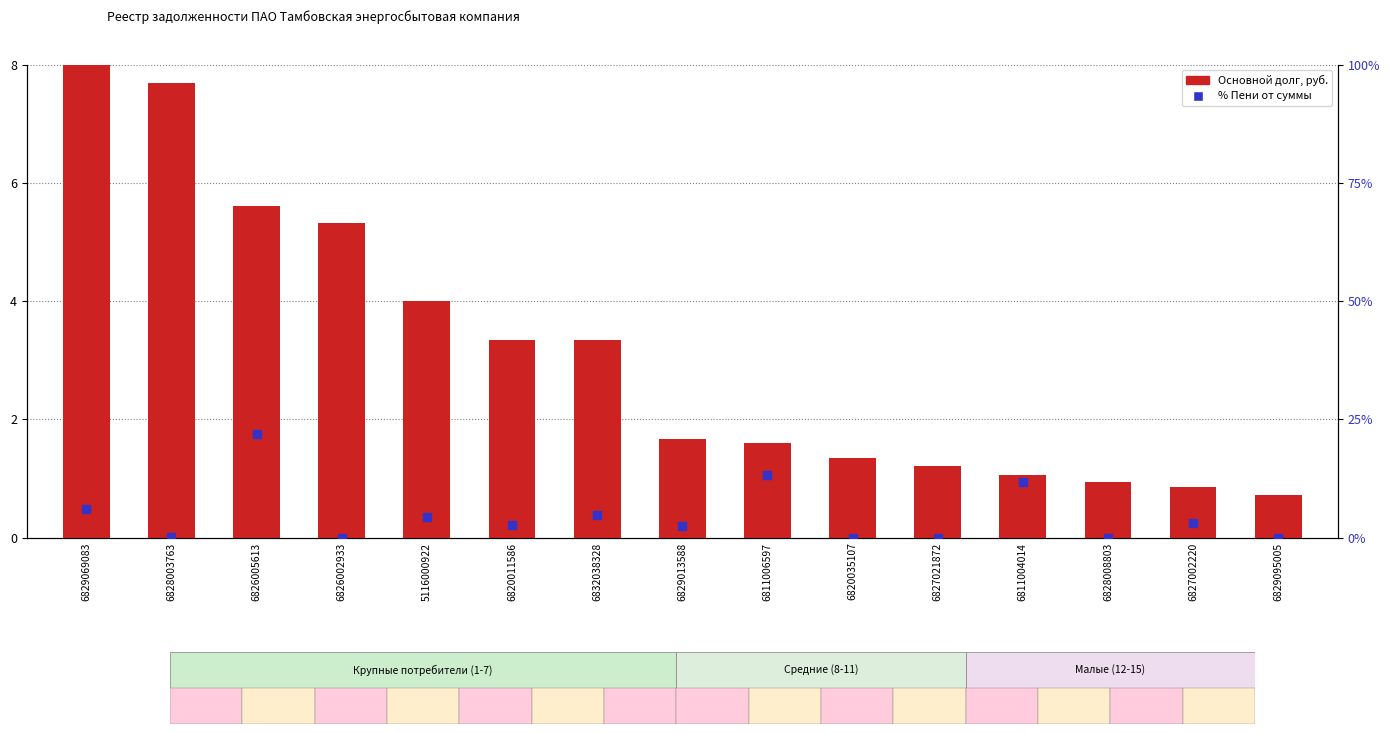

Which series has the largest total across all categories?

% Пени от суммы